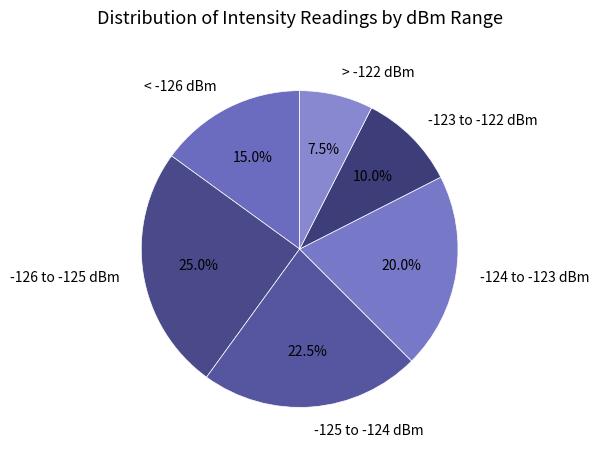

Count the number of slices in the pie.

6